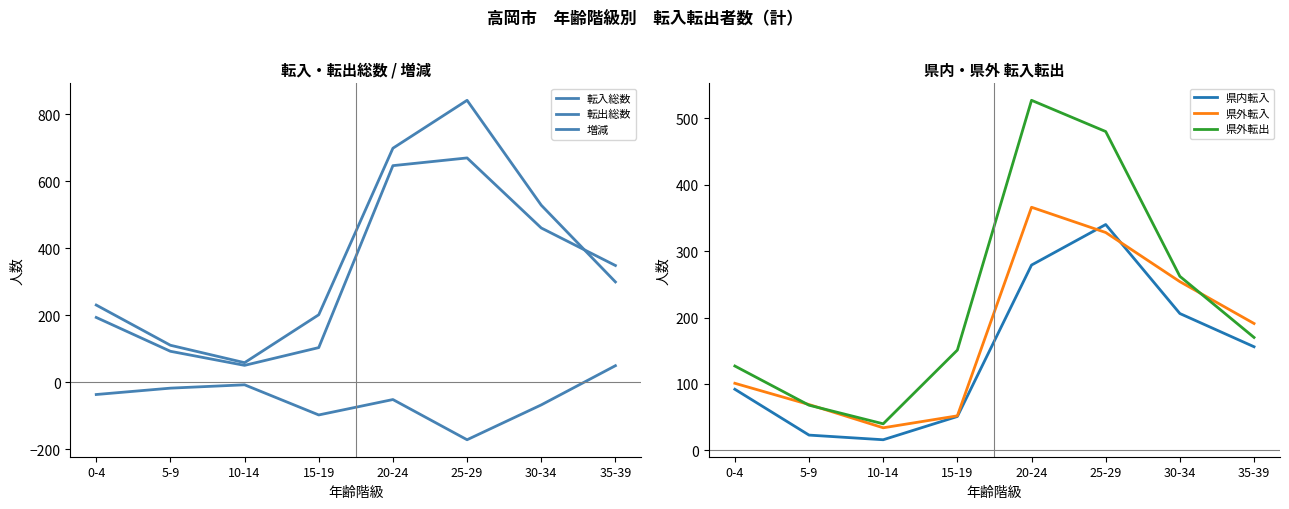

True or false: 転出総数 and 県外転出 intersect in this chart.

False